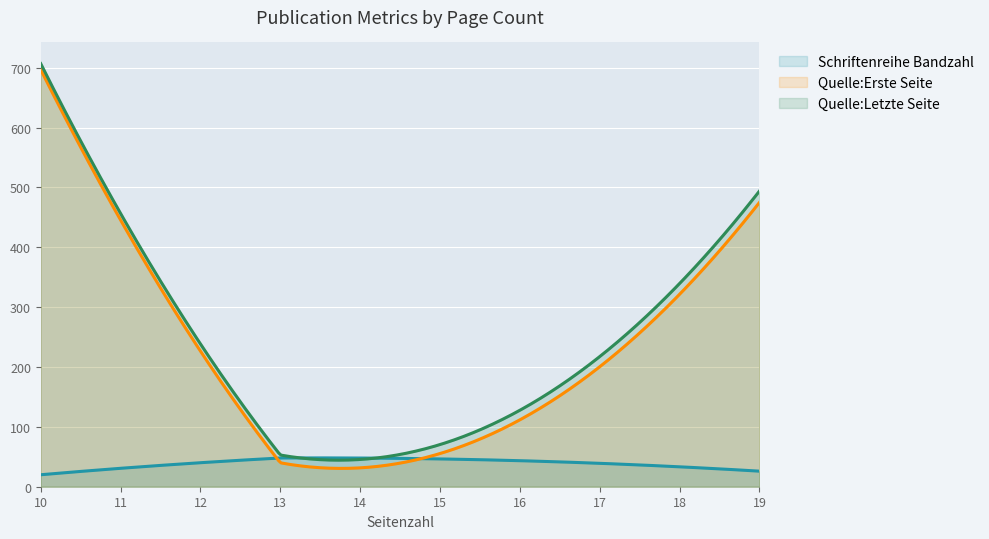

How many Quelle:Erste Seite values are between 40 and 697?

3